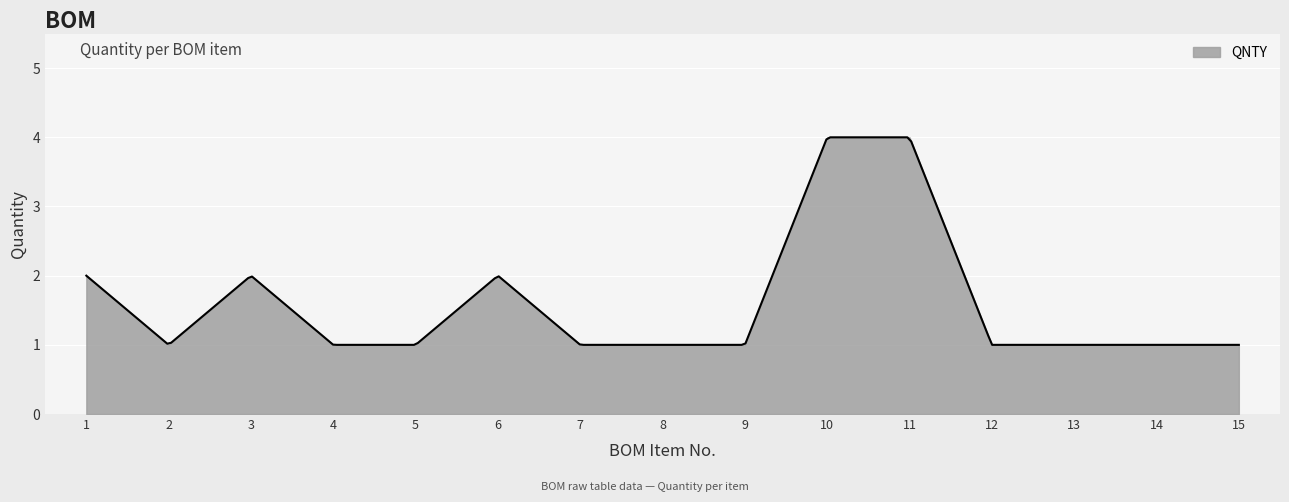

What is the difference between the maximum and minimum values?

3